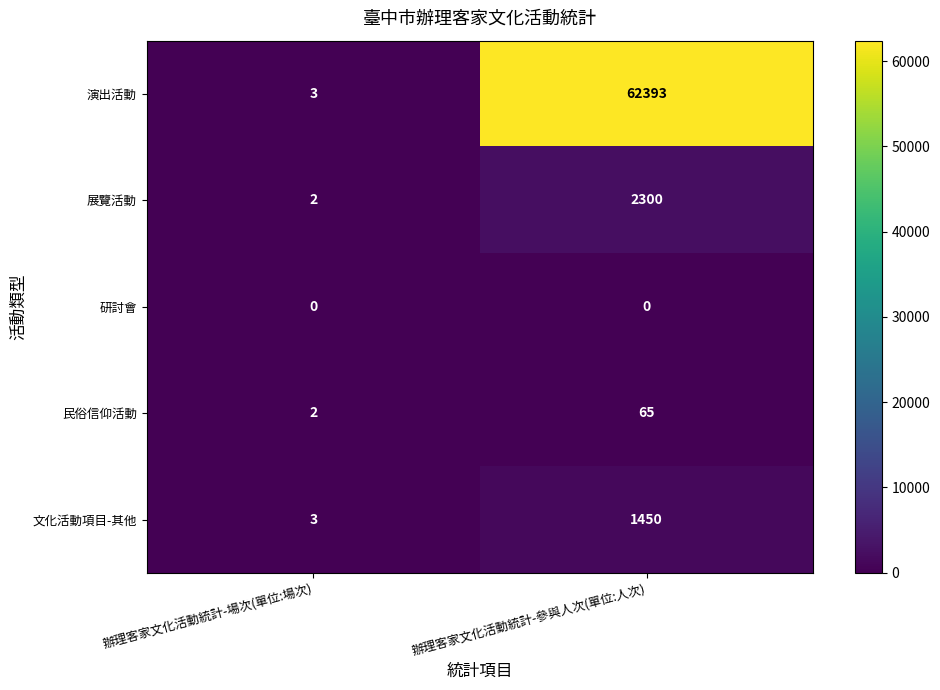

At which category does the chart reach its peak across all series?

辦理客家文化活動統計-參與人次(單位:人次)